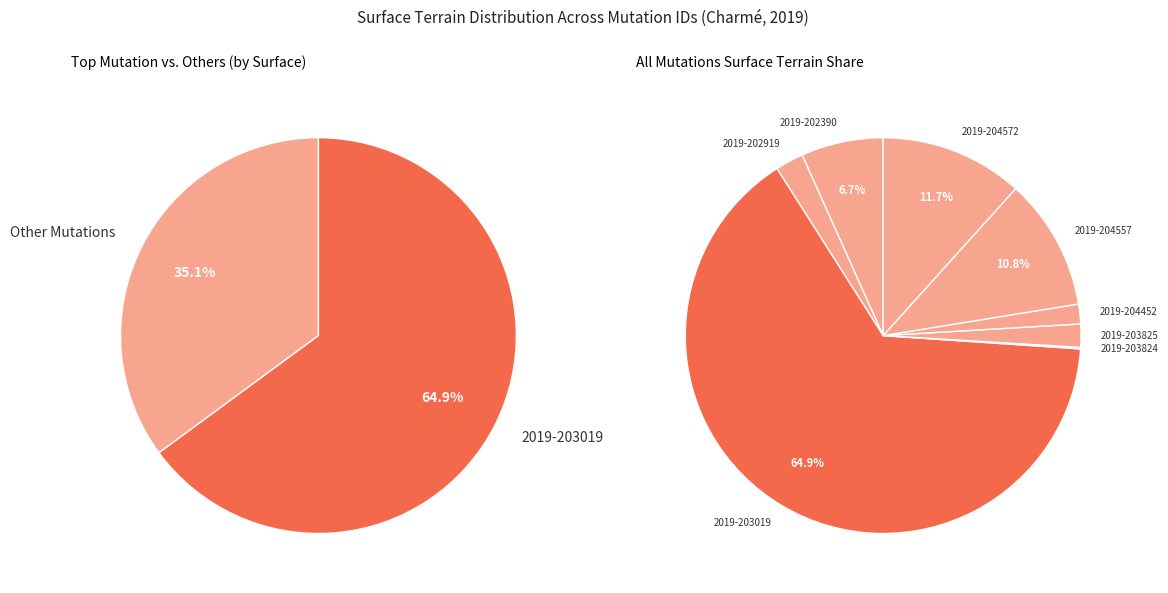

Is 2019-203019 the majority of the pie?

Yes